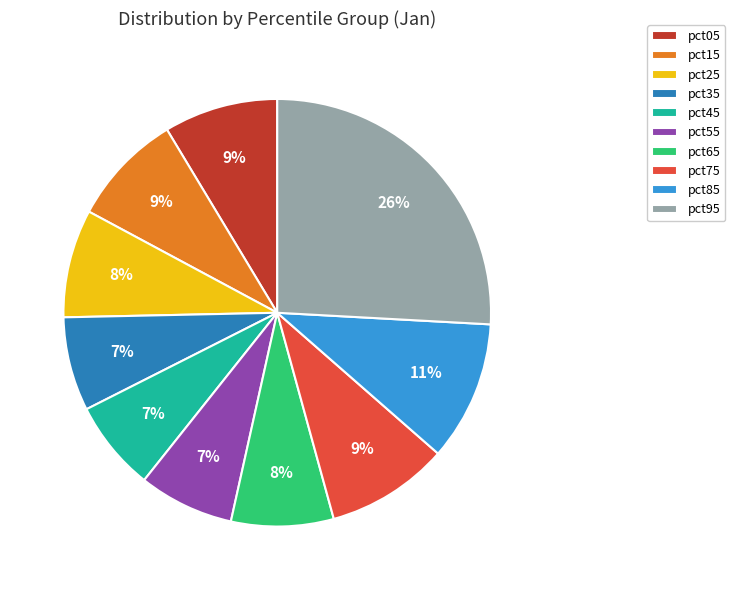

The pct25 slice represents 8% of the pie. True or false?

True